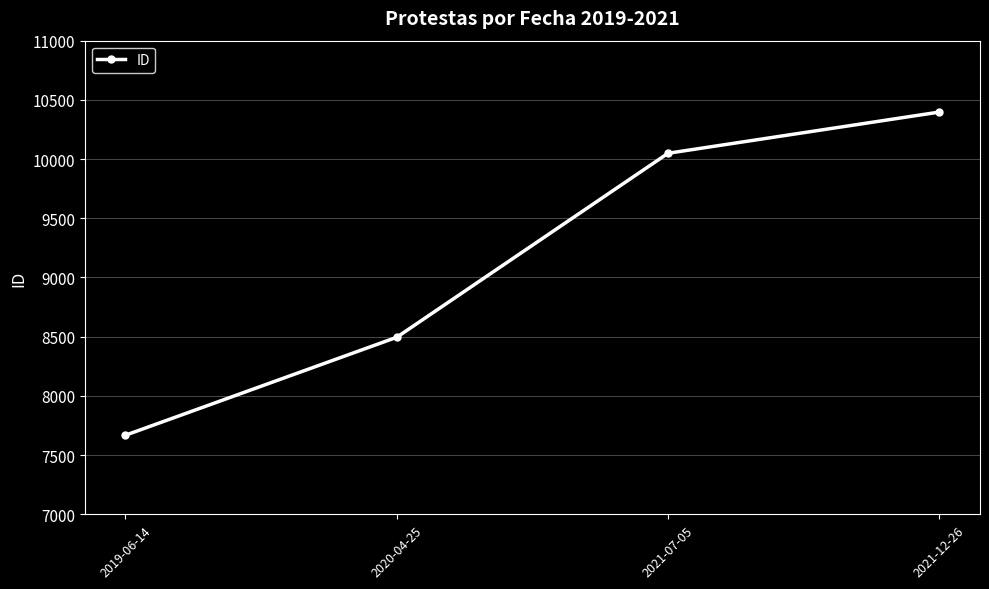

What is the label of the 3rd point from the left?

2021-07-05